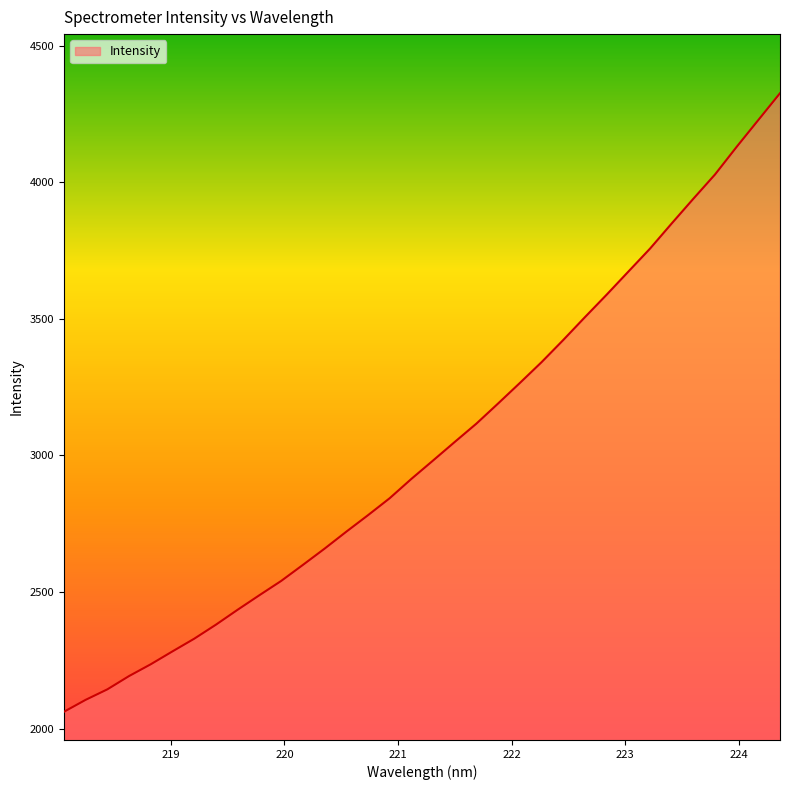

What is the smallest value displayed?

2061.8